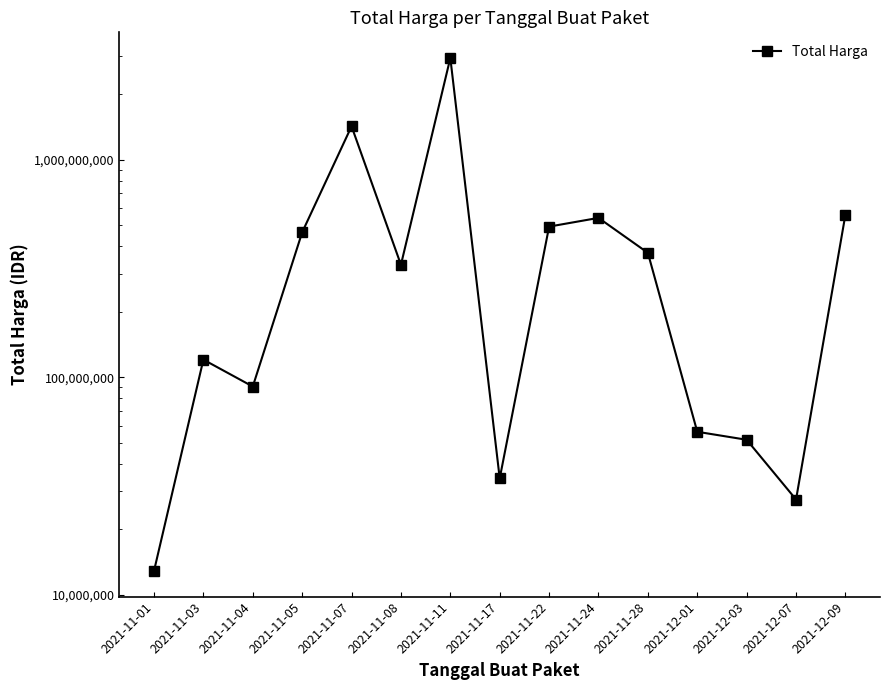

What value does the data have at 2021-11-08, to the nearest 50?

329124000